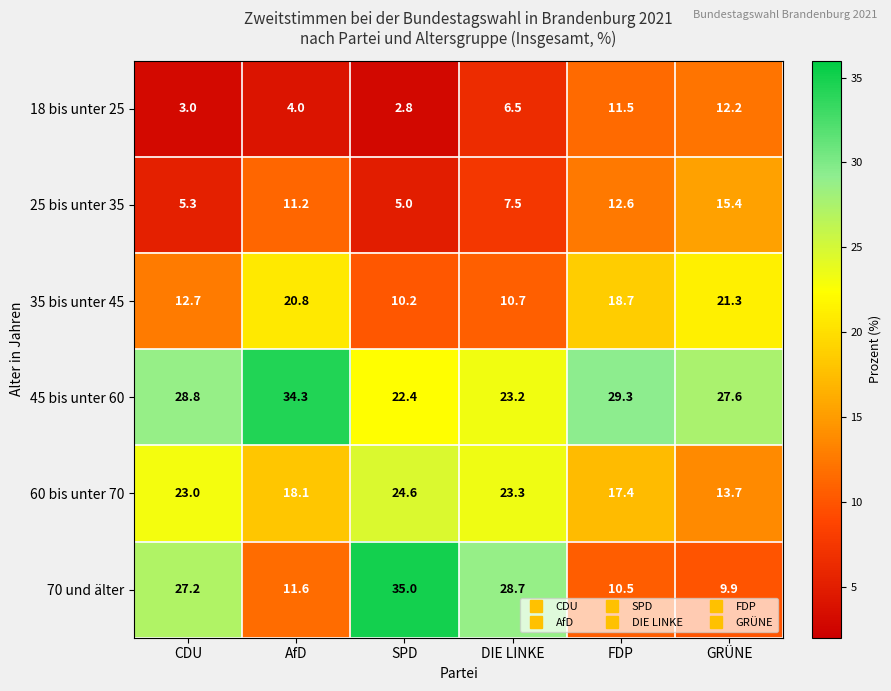

Rank the series by their maximum value, from lowest to highest.

18 bis unter 25, 25 bis unter 35, 35 bis unter 45, 60 bis unter 70, 45 bis unter 60, 70 und älter